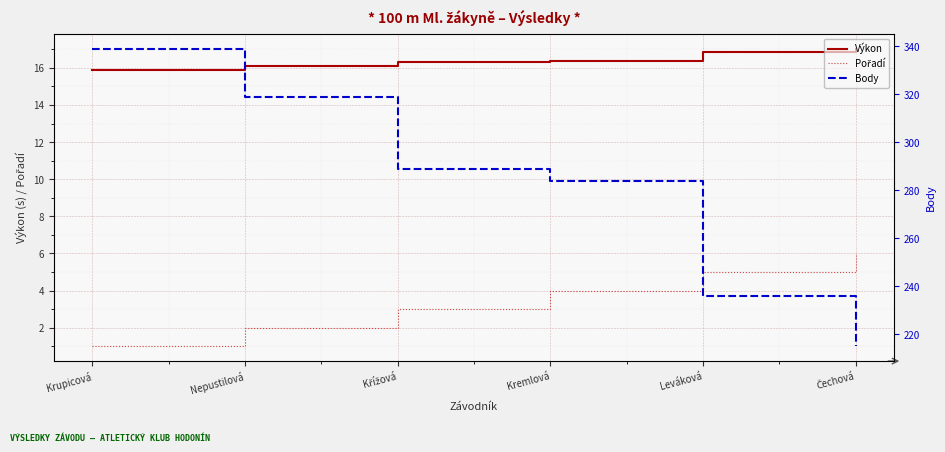

True or false: Body and Výkon cross at least once.

False